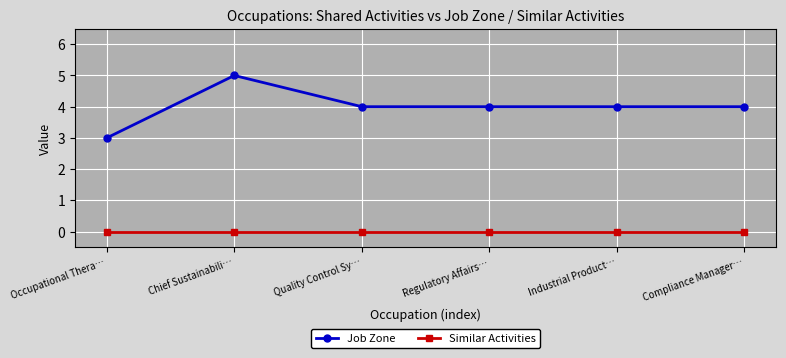

Rank the series by their average value, from lowest to highest.

Similar Activities, Job Zone